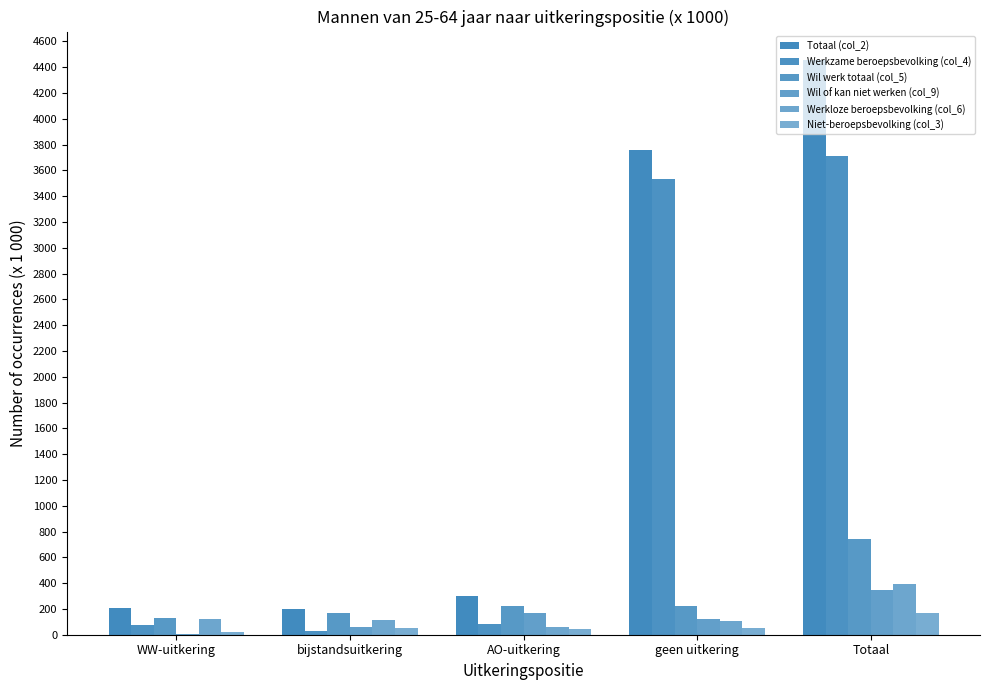

Reading left to right, extract all data points from this chart.

Totaal (col_2): WW-uitkering=205	bijstandsuitkering=199	AO-uitkering=302	geen uitkering=3756	Totaal=4453
Werkzame beroepsbevolking (col_4): WW-uitkering=72	bijstandsuitkering=31	AO-uitkering=80	geen uitkering=3530	Totaal=3712
Wil werk totaal (col_5): WW-uitkering=133	bijstandsuitkering=168	AO-uitkering=223	geen uitkering=225	Totaal=741
Wil of kan niet werken (col_9): WW-uitkering=9	bijstandsuitkering=56	AO-uitkering=166	geen uitkering=121	Totaal=349
Werkloze beroepsbevolking (col_6): WW-uitkering=124	bijstandsuitkering=112	AO-uitkering=57	geen uitkering=104	Totaal=393
Niet-beroepsbevolking (col_3): WW-uitkering=23	bijstandsuitkering=54	AO-uitkering=41	geen uitkering=50	Totaal=166